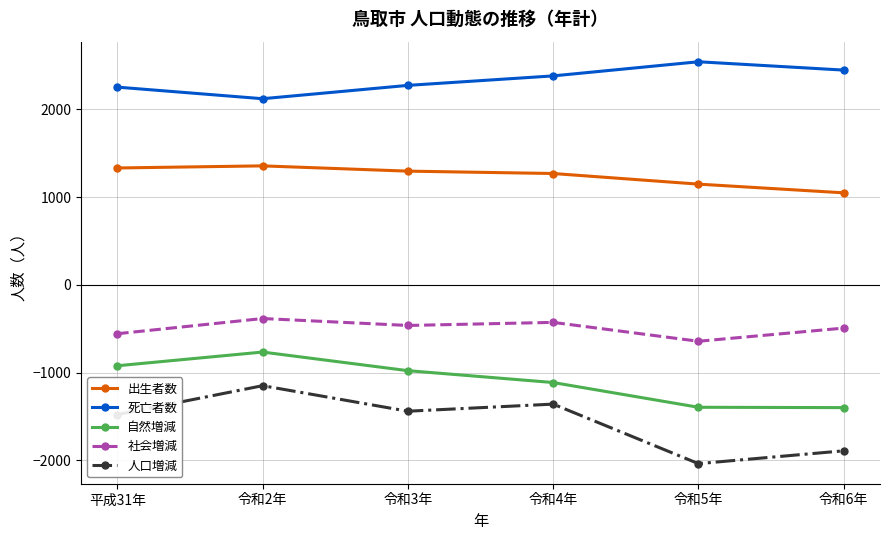

True or false: 人口増減 has more than 0 points higher than both neighbors.

True